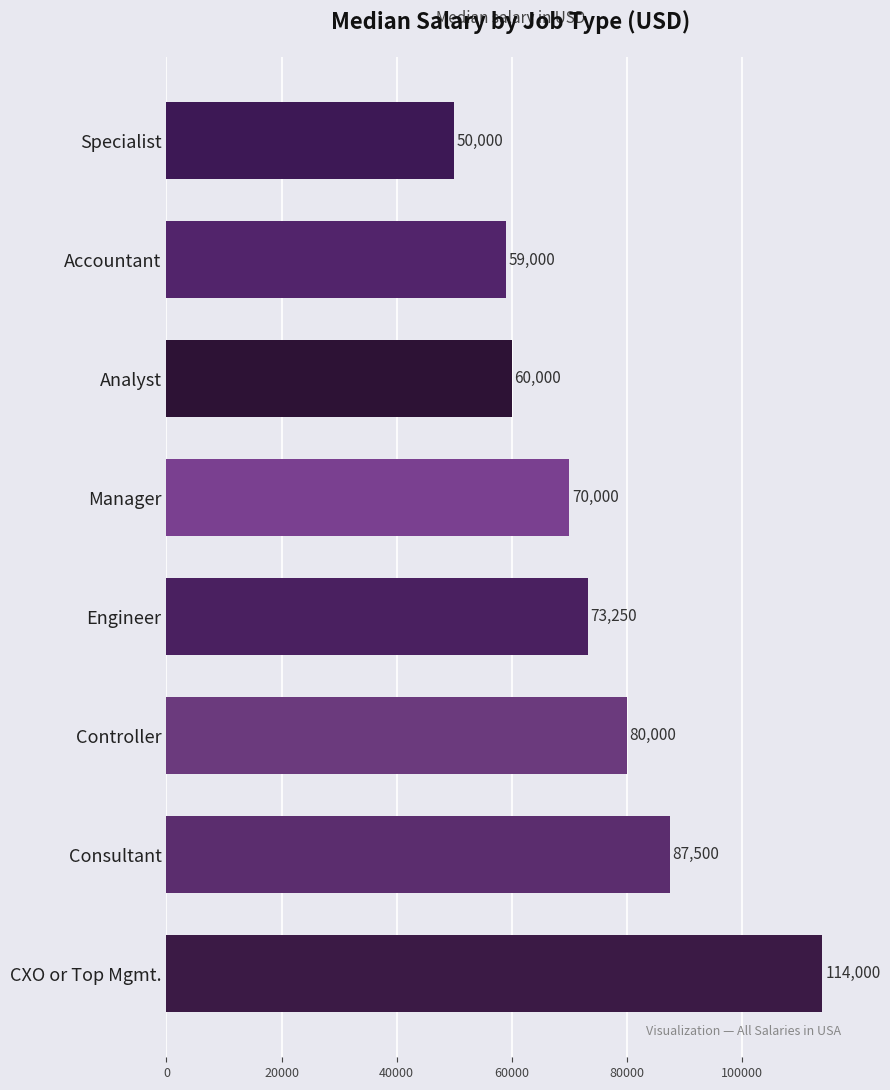

What is the difference between the second highest and minimum values?

37500